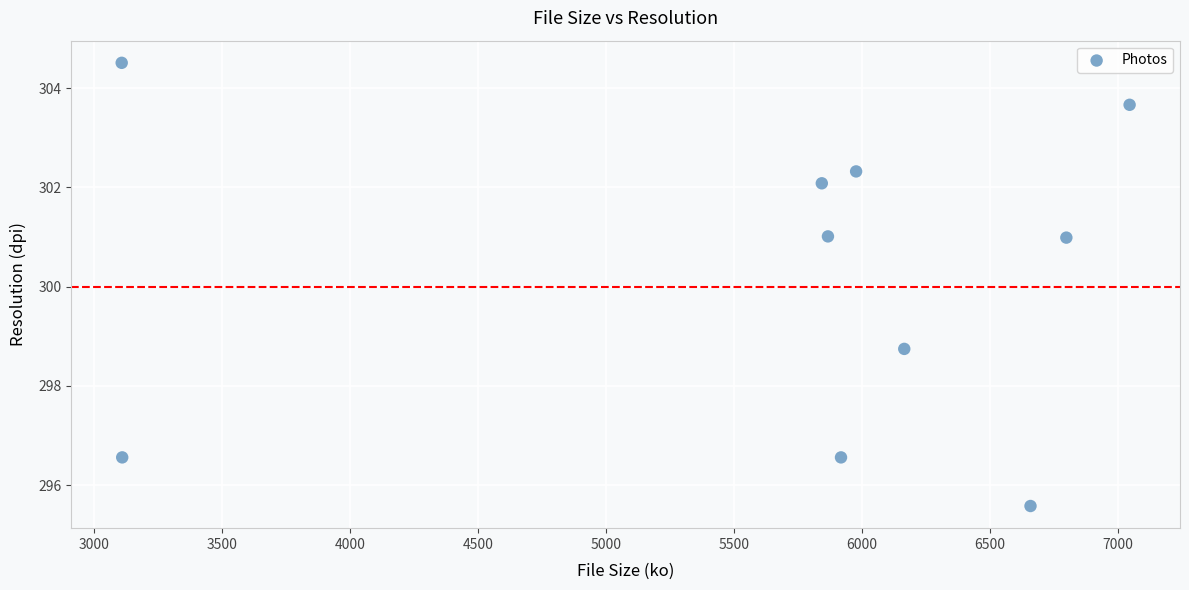

What is the average X value?

5649.1